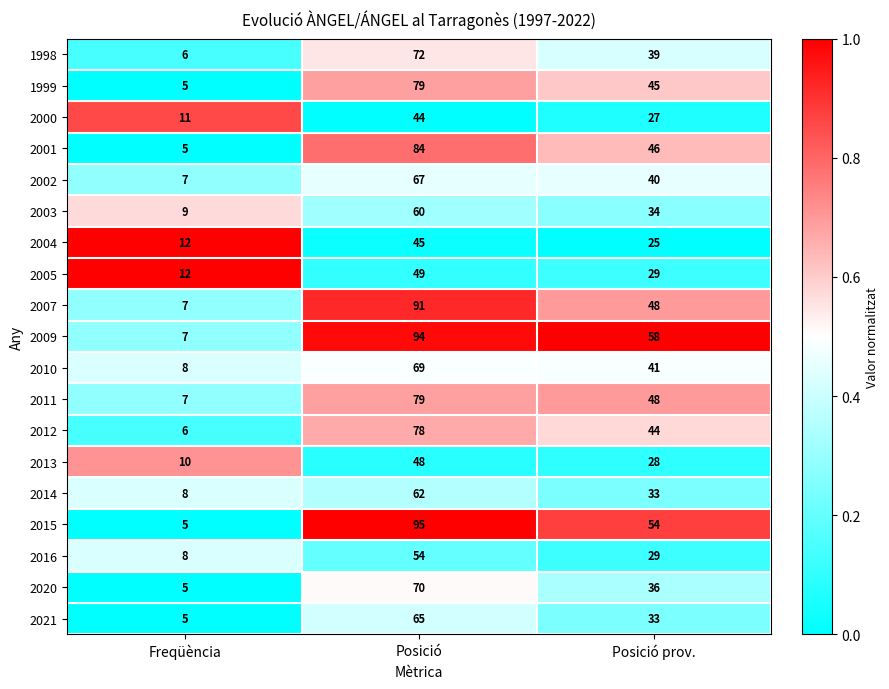

The 2016 series shows 14 at Freqüència. True or false?

False